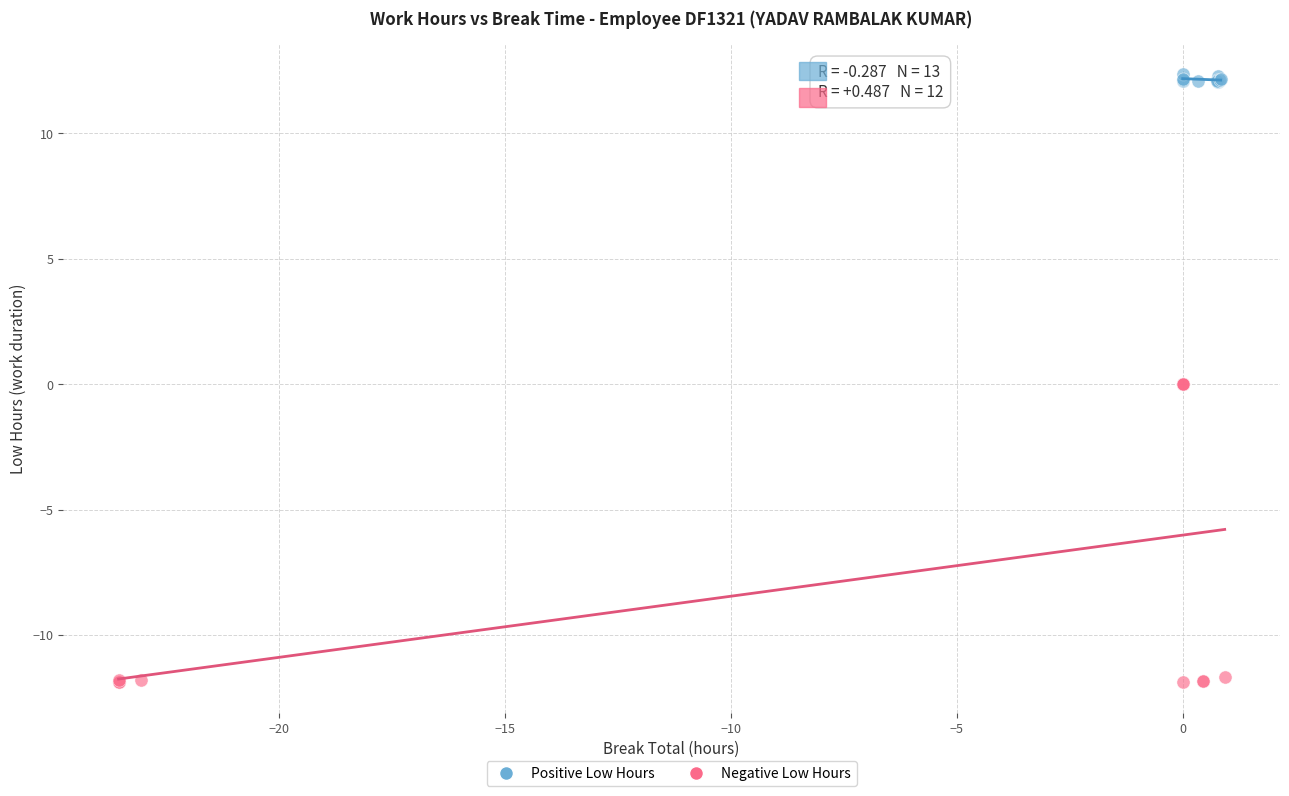

Which series contains the lowest Y value?

Negative Low Hours